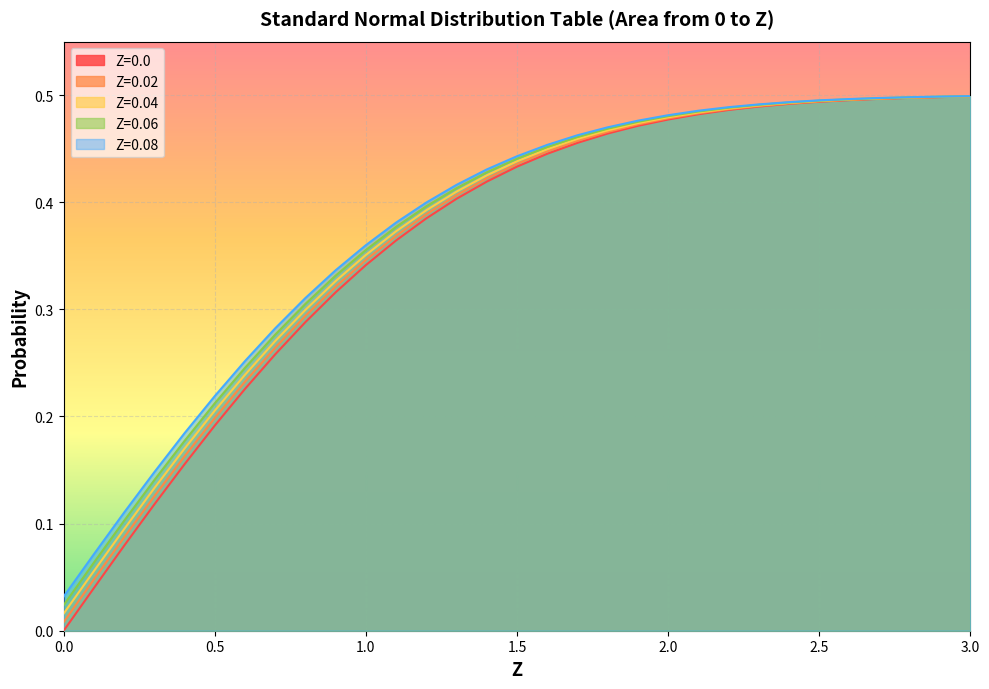

Reading left to right, transcribe all the data shown in this chart.

Z=0.0: 0.0=0.0	0.1=0.0	0.2=0.1	0.3=0.1	0.4=0.2	0.5=0.2	0.6=0.2	0.7=0.3	0.8=0.3	0.9=0.3	1.0=0.3	1.1=0.4	1.2=0.4	1.3=0.4	1.4=0.4	1.5=0.4	1.6=0.4	1.7=0.5	1.8=0.5	1.9=0.5	2.0=0.5	2.1=0.5	2.2=0.5	2.3=0.5	2.4=0.5	2.5=0.5	2.6=0.5	2.7=0.5	2.8=0.5	2.9=0.5	3.0=0.5
Z=0.02: 0.0=0.0	0.1=0.0	0.2=0.1	0.3=0.1	0.4=0.2	0.5=0.2	0.6=0.2	0.7=0.3	0.8=0.3	0.9=0.3	1.0=0.3	1.1=0.4	1.2=0.4	1.3=0.4	1.4=0.4	1.5=0.4	1.6=0.4	1.7=0.5	1.8=0.5	1.9=0.5	2.0=0.5	2.1=0.5	2.2=0.5	2.3=0.5	2.4=0.5	2.5=0.5	2.6=0.5	2.7=0.5	2.8=0.5	2.9=0.5	3.0=0.5
Z=0.04: 0.0=0.0	0.1=0.1	0.2=0.1	0.3=0.1	0.4=0.2	0.5=0.2	0.6=0.2	0.7=0.3	0.8=0.3	0.9=0.3	1.0=0.4	1.1=0.4	1.2=0.4	1.3=0.4	1.4=0.4	1.5=0.4	1.6=0.4	1.7=0.5	1.8=0.5	1.9=0.5	2.0=0.5	2.1=0.5	2.2=0.5	2.3=0.5	2.4=0.5	2.5=0.5	2.6=0.5	2.7=0.5	2.8=0.5	2.9=0.5	3.0=0.5
Z=0.06: 0.0=0.0	0.1=0.1	0.2=0.1	0.3=0.1	0.4=0.2	0.5=0.2	0.6=0.2	0.7=0.3	0.8=0.3	0.9=0.3	1.0=0.4	1.1=0.4	1.2=0.4	1.3=0.4	1.4=0.4	1.5=0.4	1.6=0.5	1.7=0.5	1.8=0.5	1.9=0.5	2.0=0.5	2.1=0.5	2.2=0.5	2.3=0.5	2.4=0.5	2.5=0.5	2.6=0.5	2.7=0.5	2.8=0.5	2.9=0.5	3.0=0.5
Z=0.08: 0.0=0.0	0.1=0.1	0.2=0.1	0.3=0.1	0.4=0.2	0.5=0.2	0.6=0.3	0.7=0.3	0.8=0.3	0.9=0.3	1.0=0.4	1.1=0.4	1.2=0.4	1.3=0.4	1.4=0.4	1.5=0.4	1.6=0.5	1.7=0.5	1.8=0.5	1.9=0.5	2.0=0.5	2.1=0.5	2.2=0.5	2.3=0.5	2.4=0.5	2.5=0.5	2.6=0.5	2.7=0.5	2.8=0.5	2.9=0.5	3.0=0.5